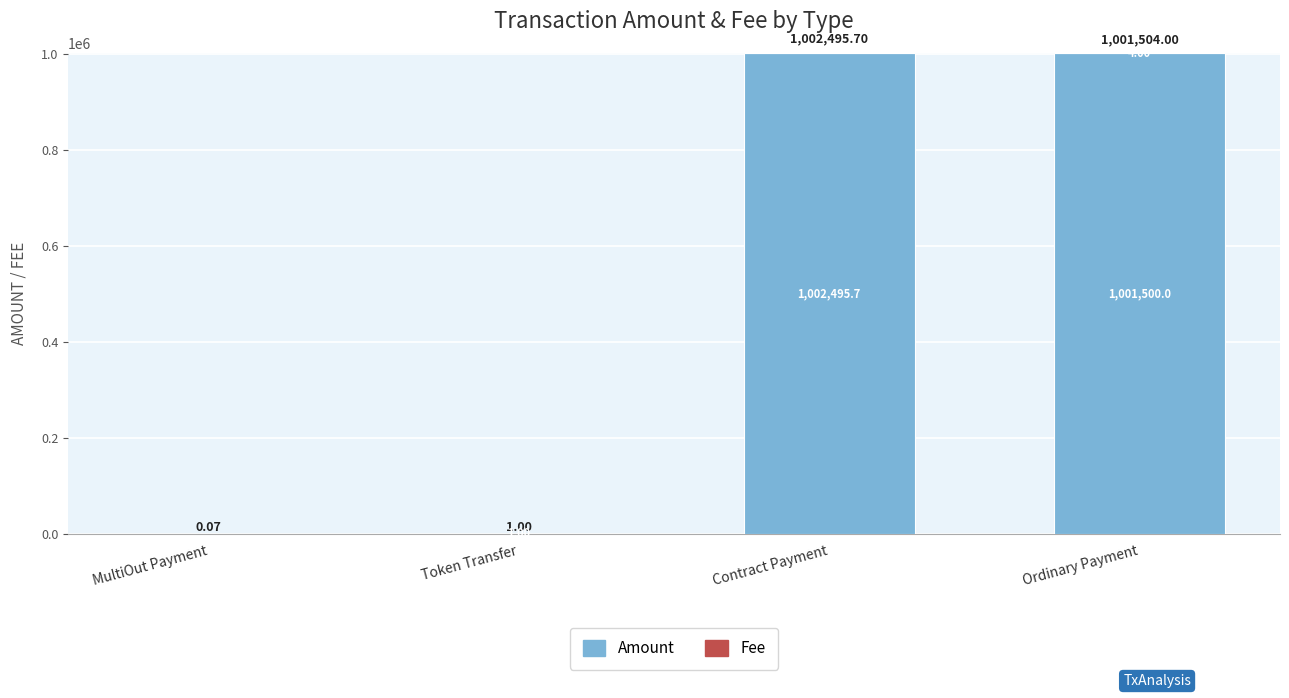

Count the number of data series in this chart.

2